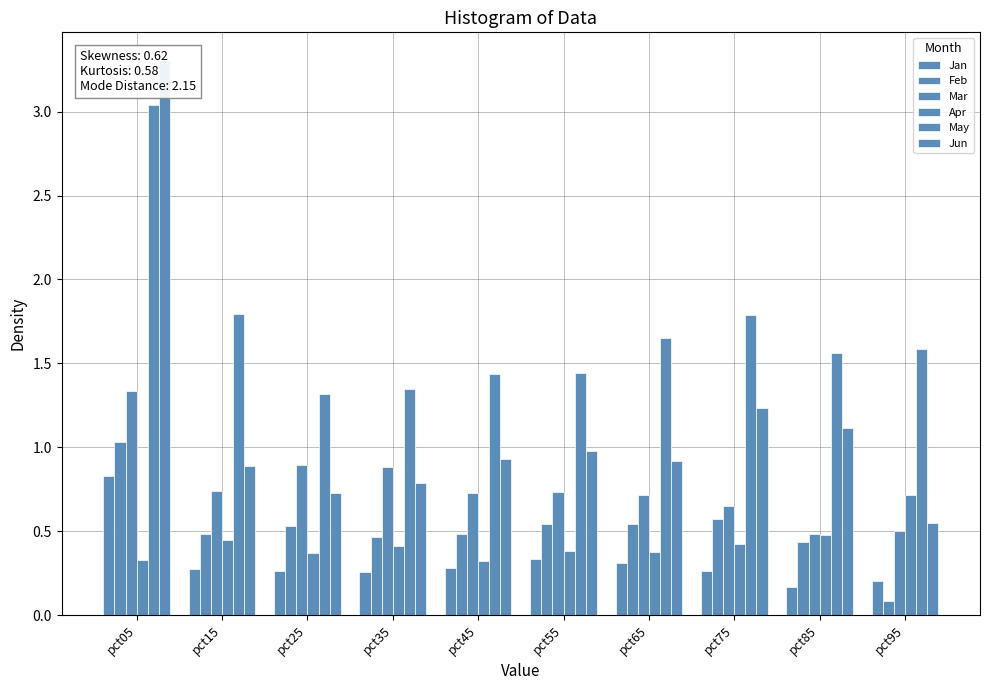

Reading left to right, what are all the values shown in this chart?

Jan: 0.8	0.3	0.3	0.3	0.3	0.3	0.3	0.3	0.2	0.2
Feb: 1.0	0.5	0.5	0.5	0.5	0.5	0.5	0.6	0.4	0.1
Mar: 1.3	0.7	0.9	0.9	0.7	0.7	0.7	0.7	0.5	0.5
Apr: 0.3	0.4	0.4	0.4	0.3	0.4	0.4	0.4	0.5	0.7
May: 3.0	1.8	1.3	1.3	1.4	1.4	1.7	1.8	1.6	1.6
Jun: 3.3	0.9	0.7	0.8	0.9	1.0	0.9	1.2	1.1	0.5